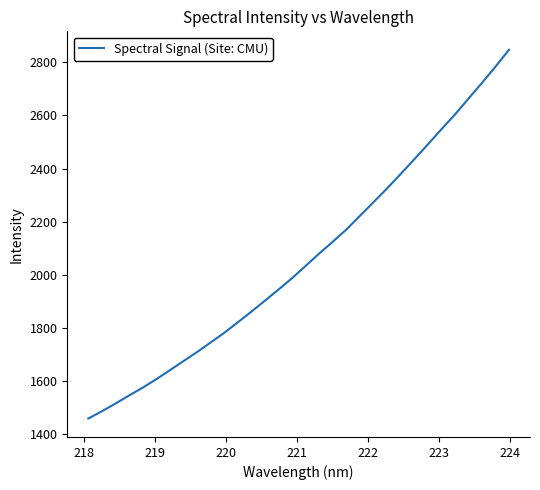

True or false: the data has more than 1 interior local peaks.

False